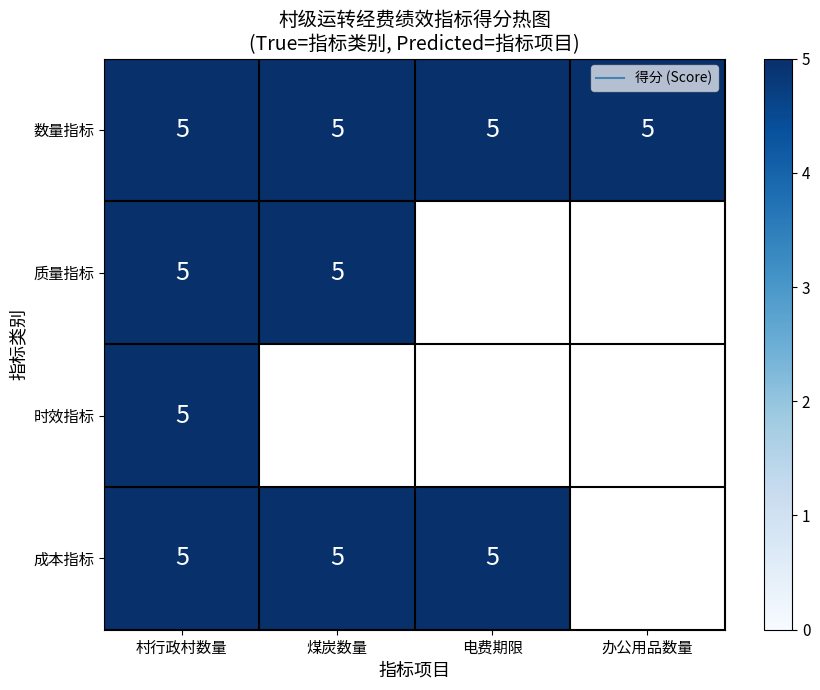

The value of 质量指标 at 3 is -3. True or false?

False